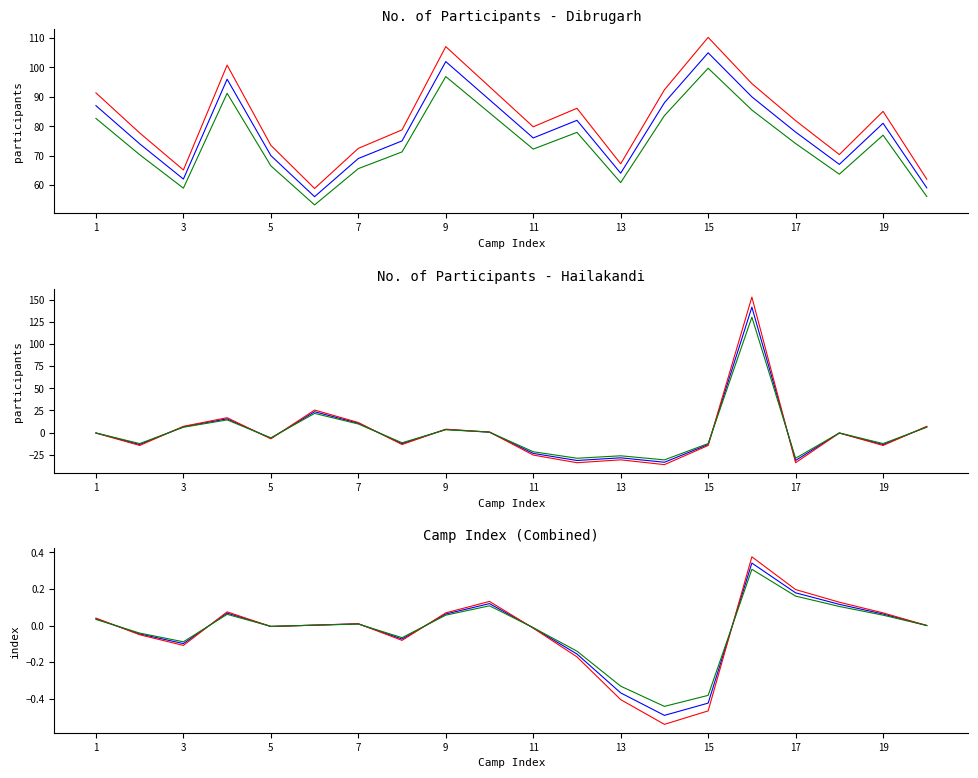

Count the number of categories in the chart.

20